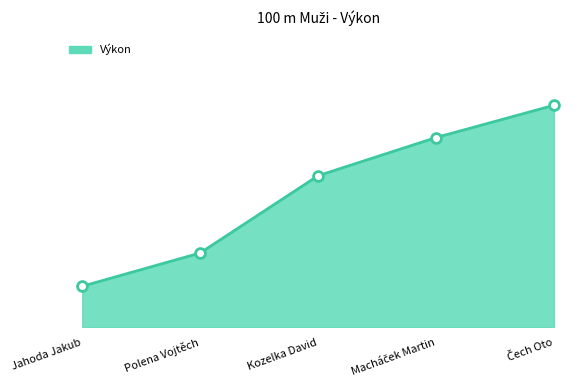

Does the chart have visible grid lines?

No